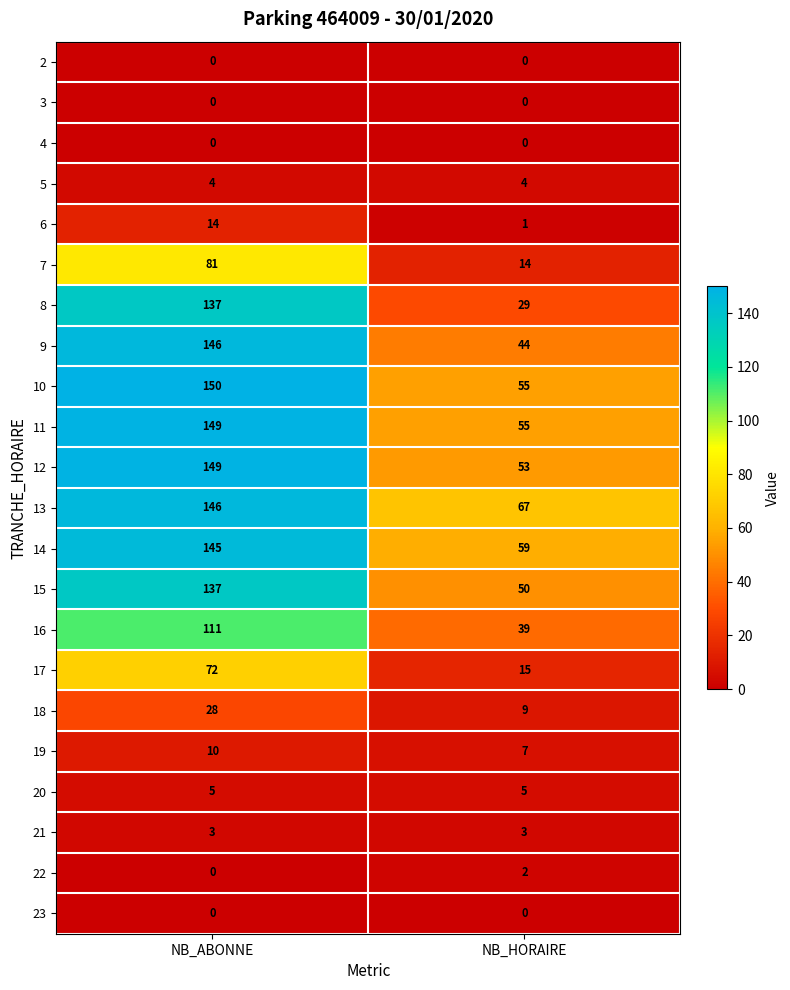

What is the greatest value displayed?

150